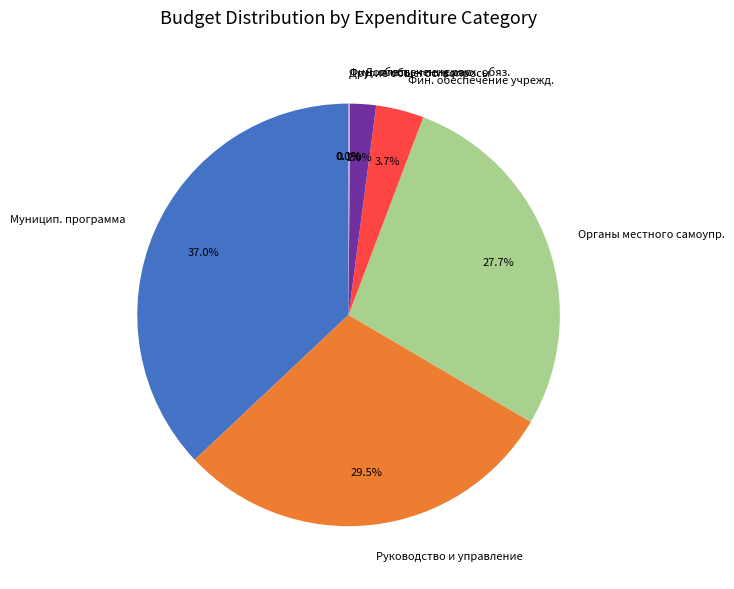

Does any single category account for the majority?

No